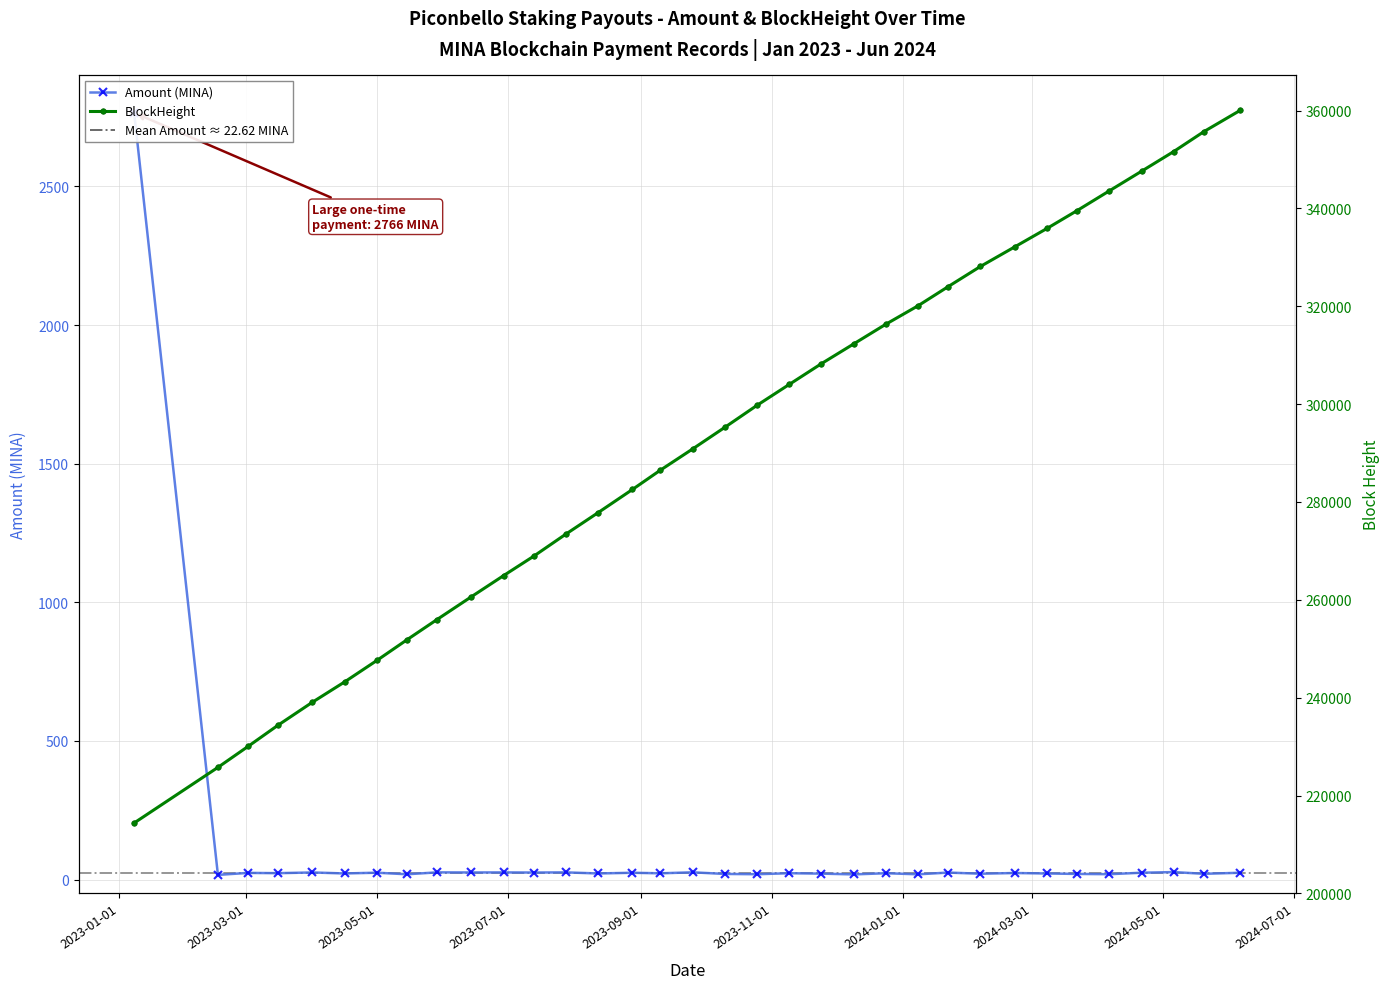

What is the value of the BlockHeight point at the 29th from the left?

339564.0